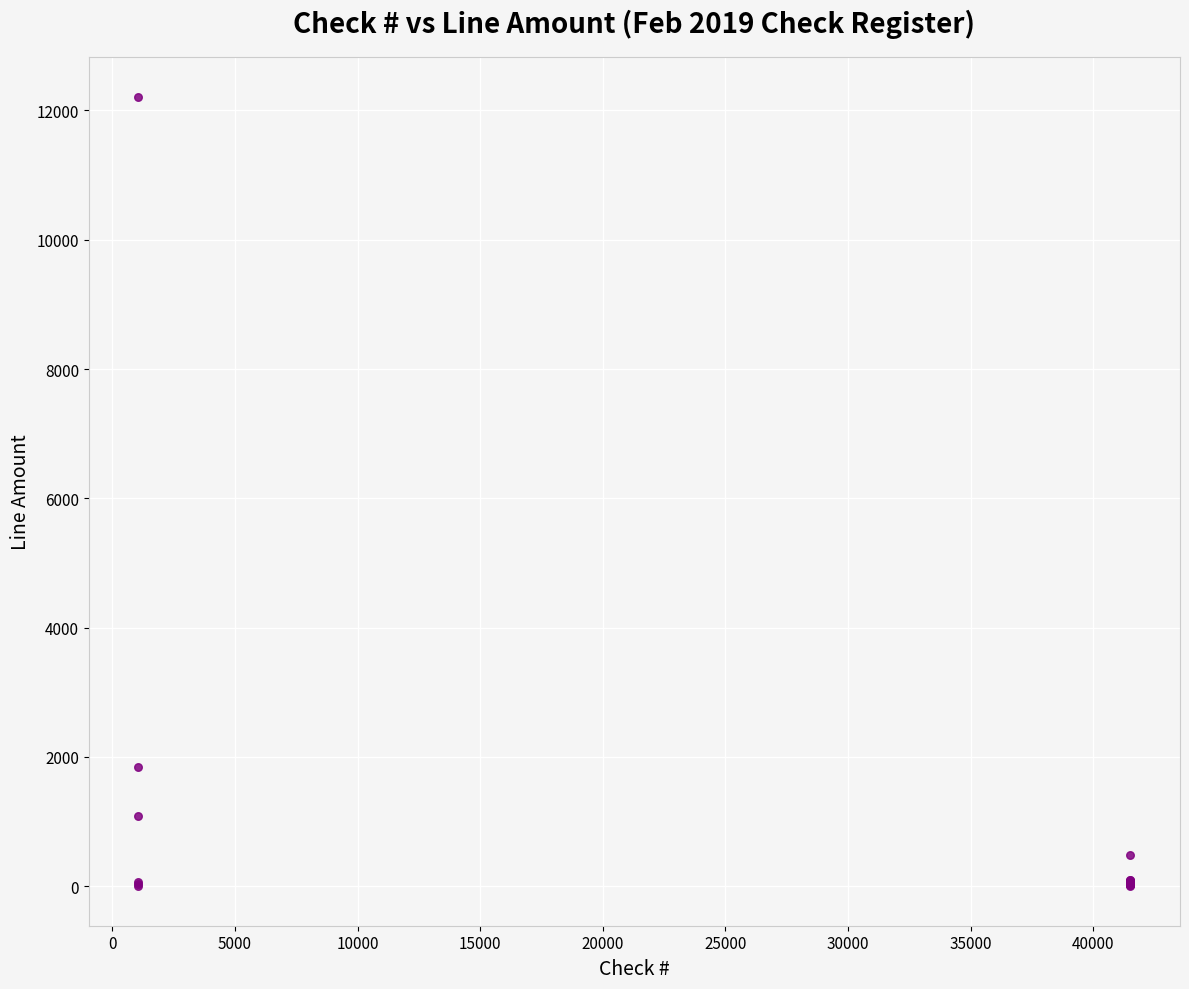

What Y value in the scatter plot is closest to 6106?

1841.7